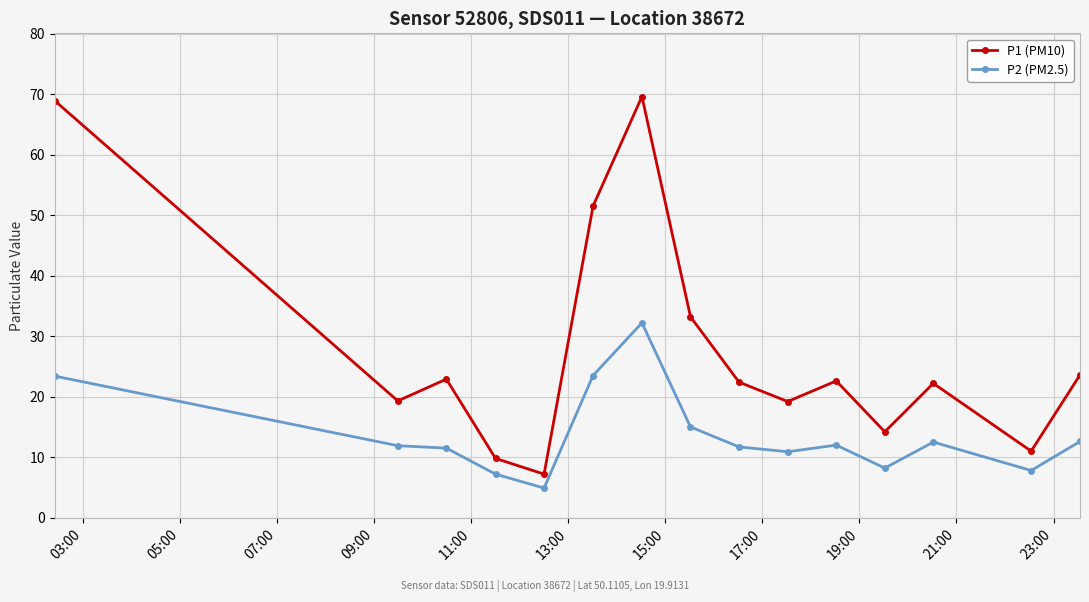

Which series has the largest total across all categories?

P1 (PM10)